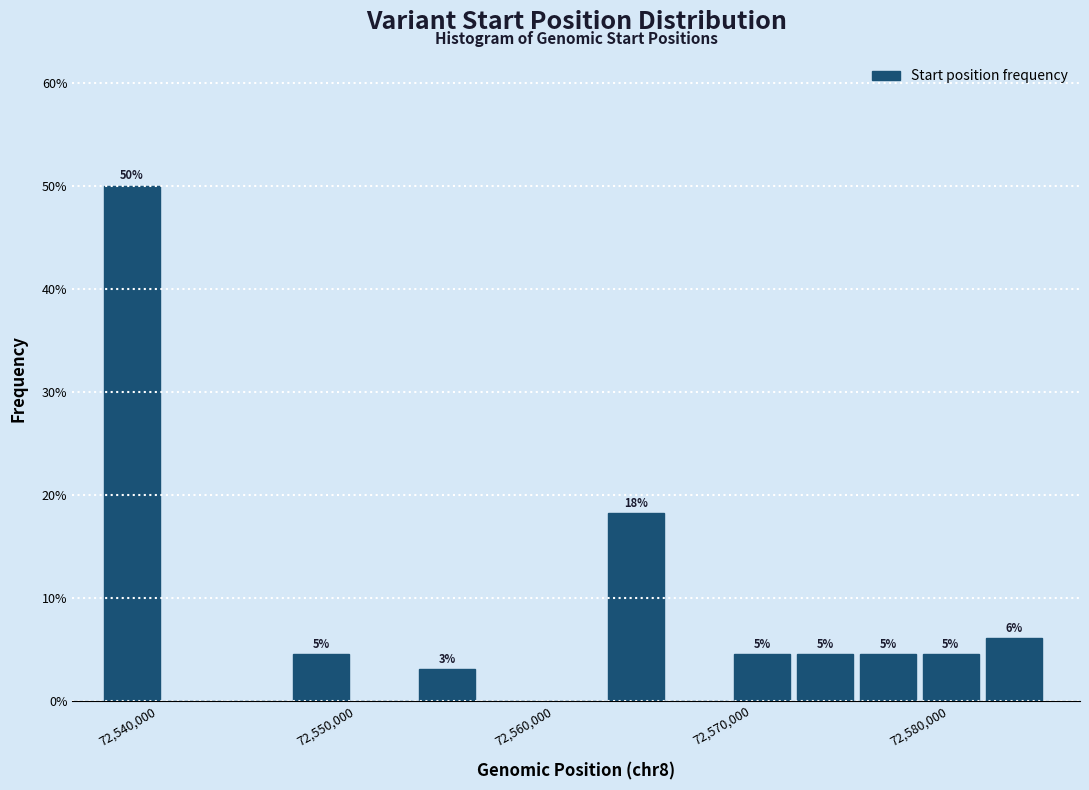

Around what value on the x-axis is the tallest bar? Give the approximate position of its centre, as read against the axis.

72539000